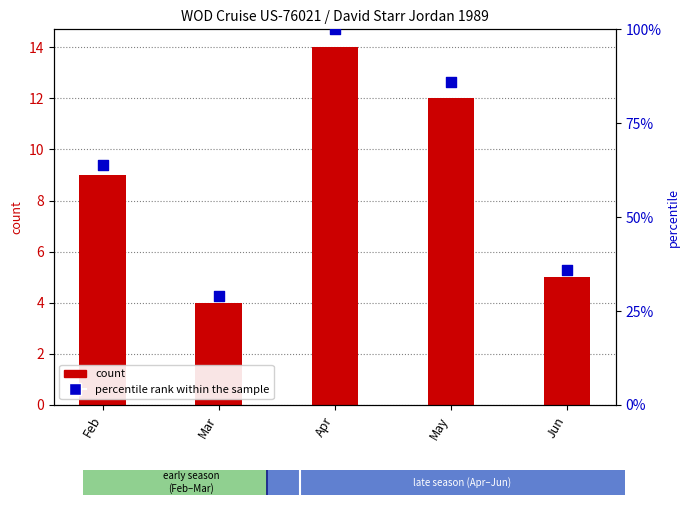

Which series has the largest total across all categories?

percentile rank within the sample